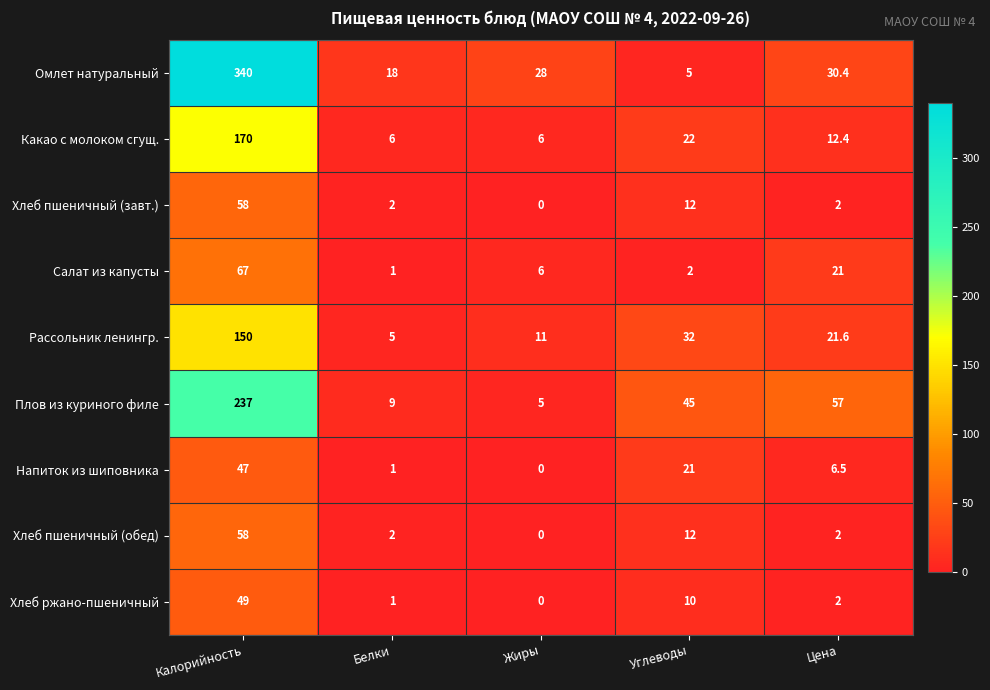

How many data points does each series have?

5